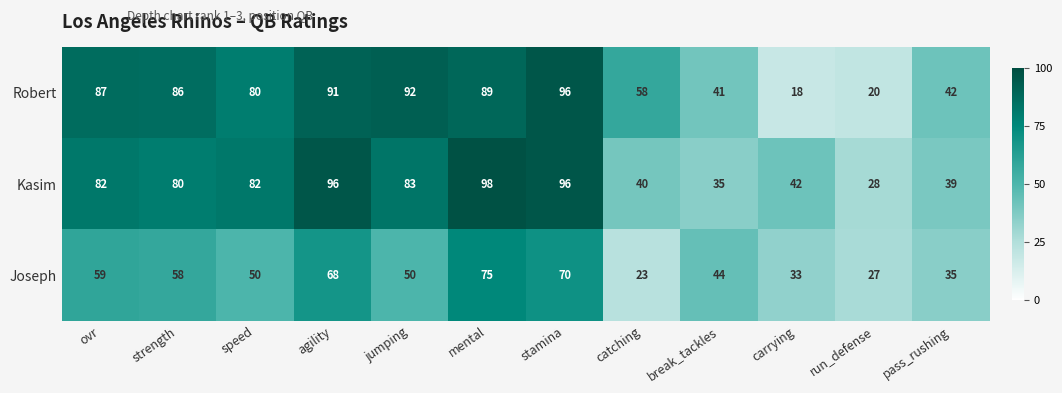

What is the difference between the Joseph values at run_defense and catching?

4